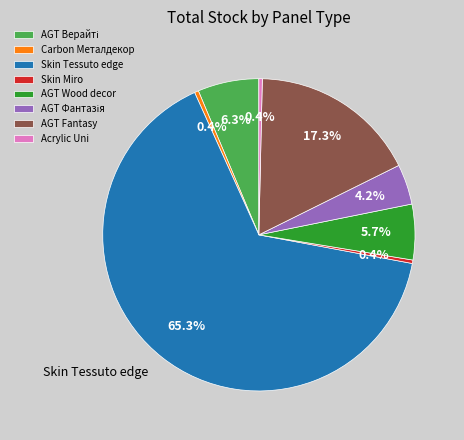

Which slice is the largest?

Skin Tessuto edge